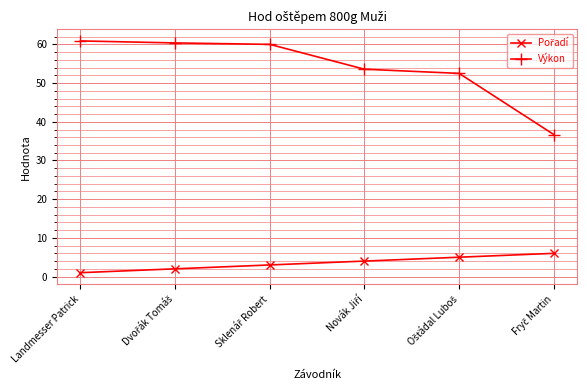

At how many categories does at least one series exceed 57?

3